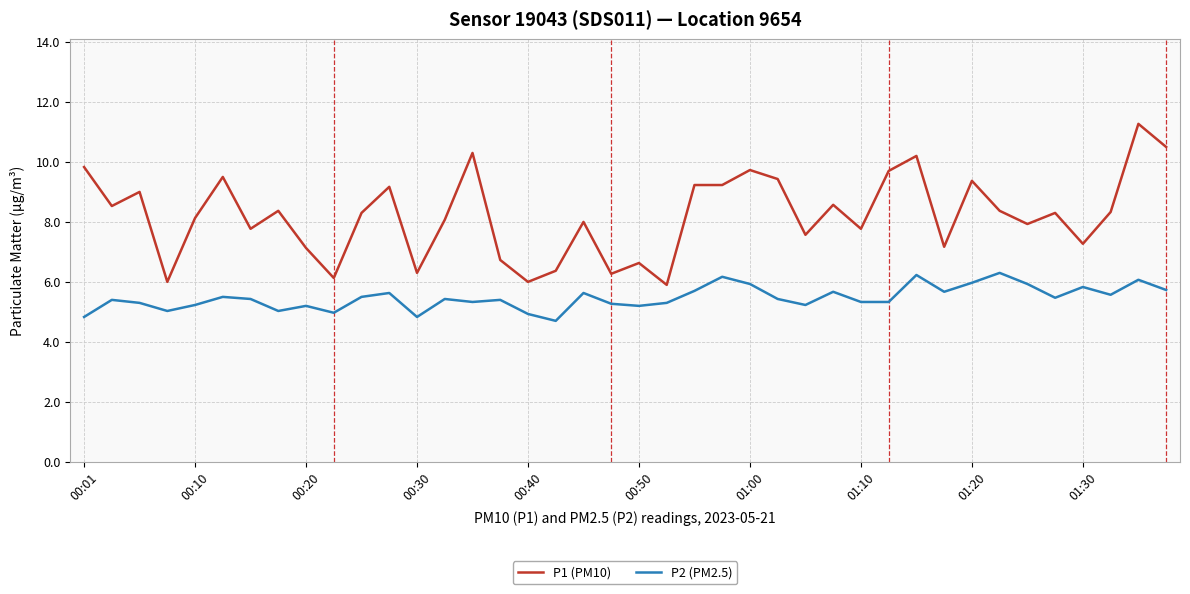

True or false: P2 (PM2.5) has more than 1 interior local peaks.

True